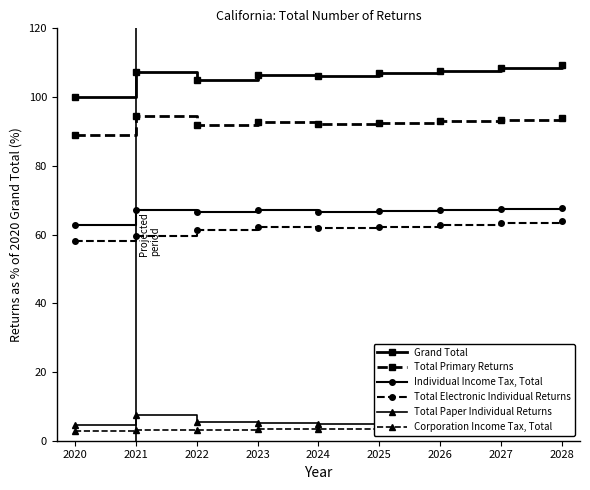

What is the approximate value of Corporation Income Tax, Total at 2022?

3.2